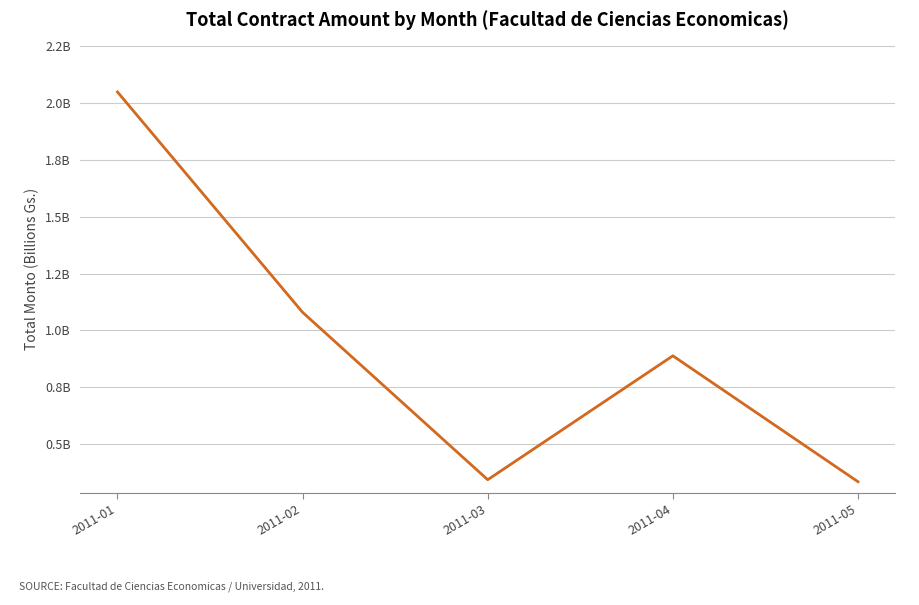

Is it true that the value at 2011-05 is 0.3?

True